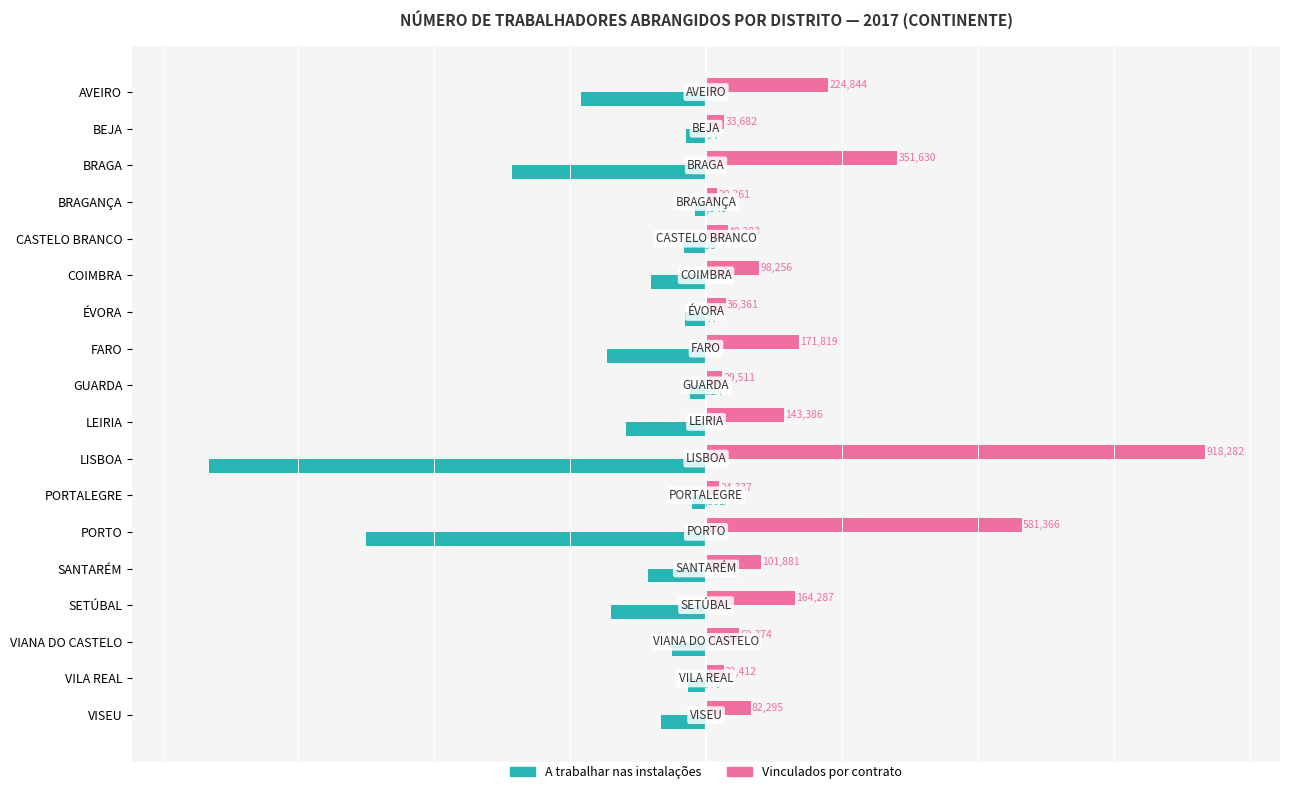

Which category has the highest value in the Vinculados por contrato series?

LISBOA